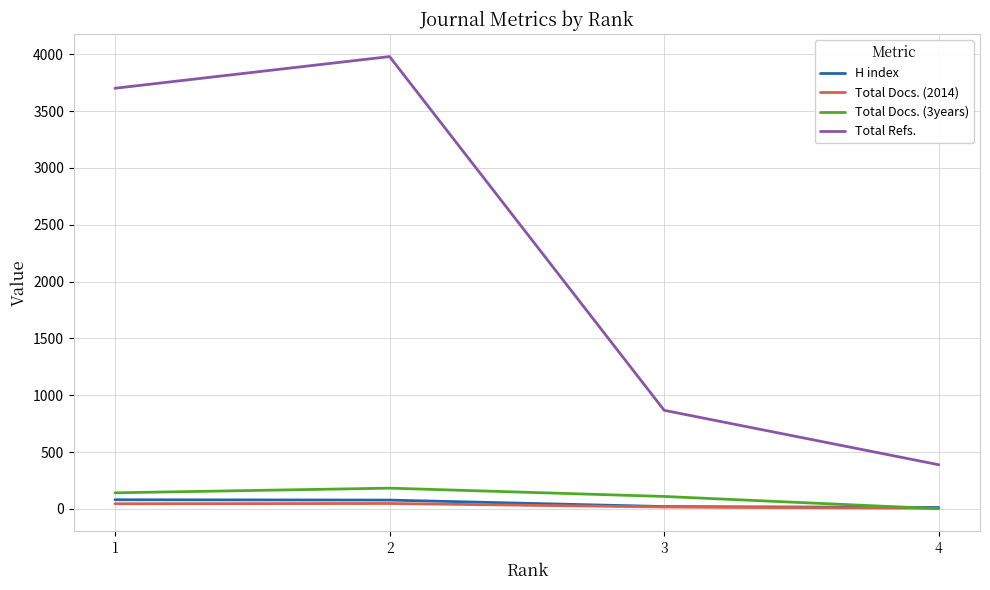

What value does the Total Docs. (2014) series have at 2, to the nearest 5?

45